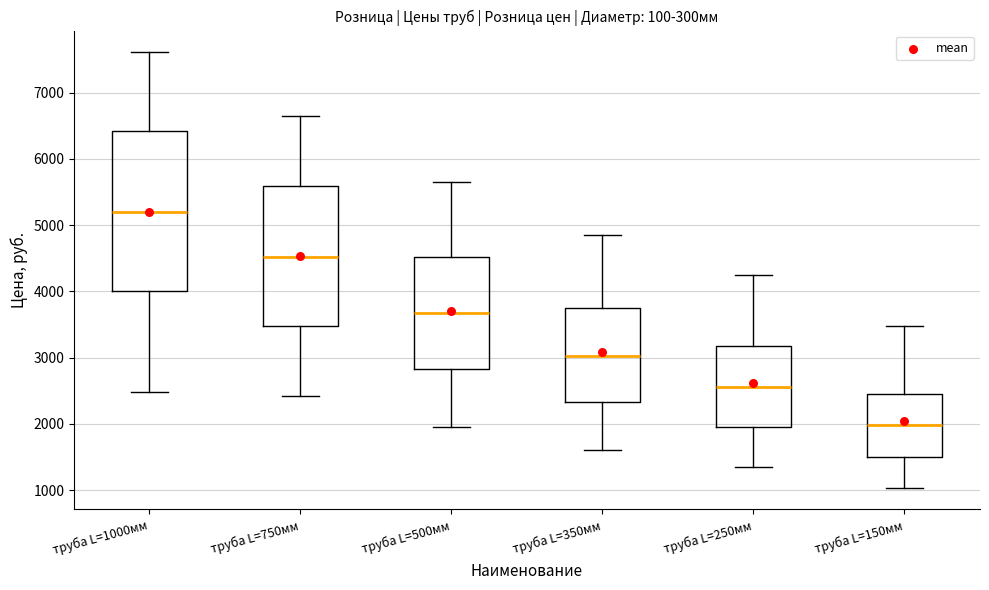

Where is the lower edge of the box for труба L=250мм on the y-axis? The values are not printed on the chart, so give them approximately, as read against the axis.

2000